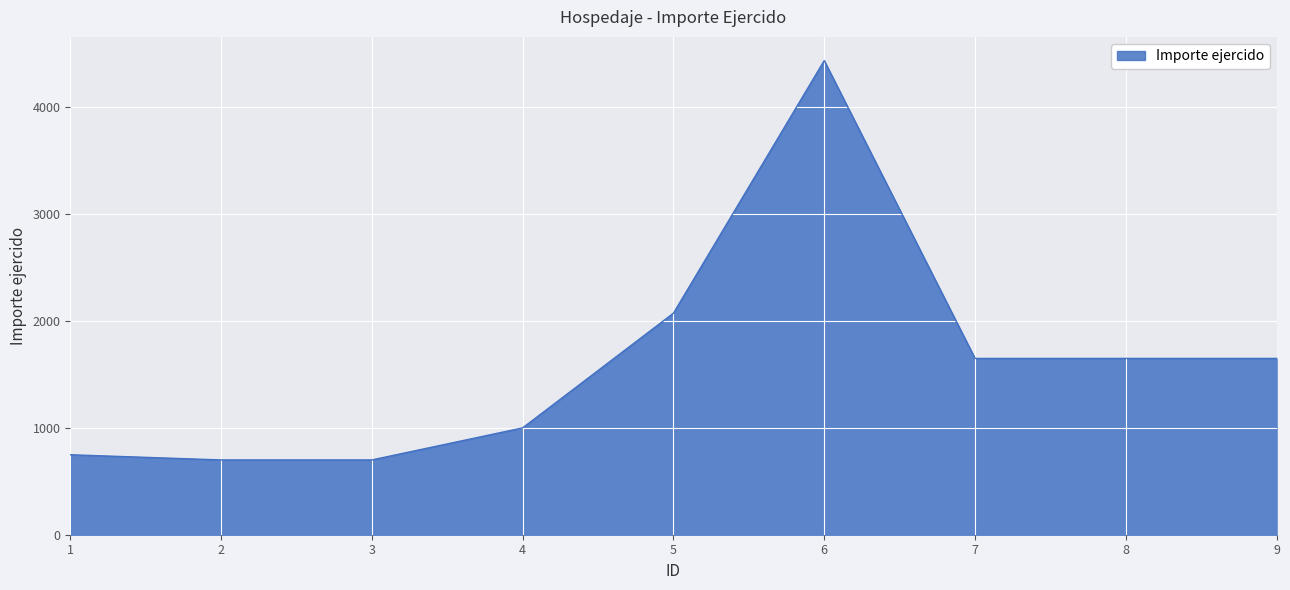

How many distinct data groups are displayed?

1